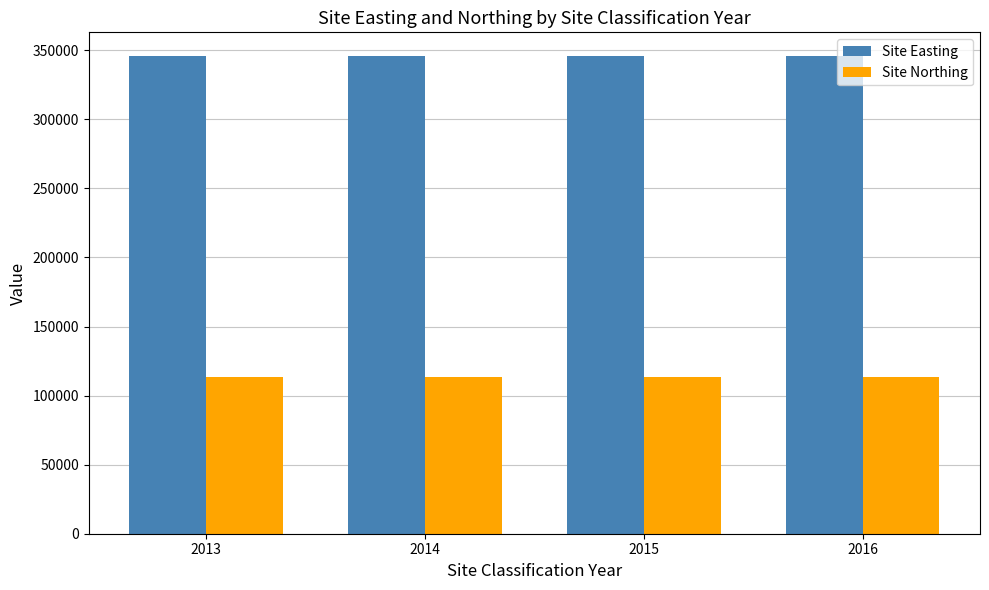

What is the difference between the highest and lowest values at 2015?

232387